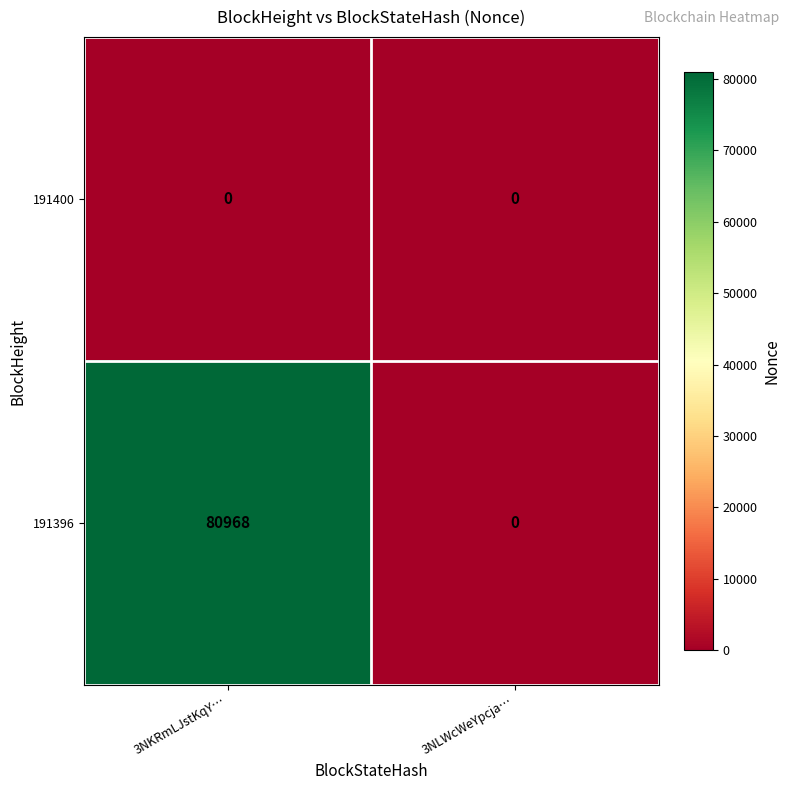

Between 3NKRmLJstKqY… and 3NLWcWeYpcja…, which series saw the biggest shift?

191396